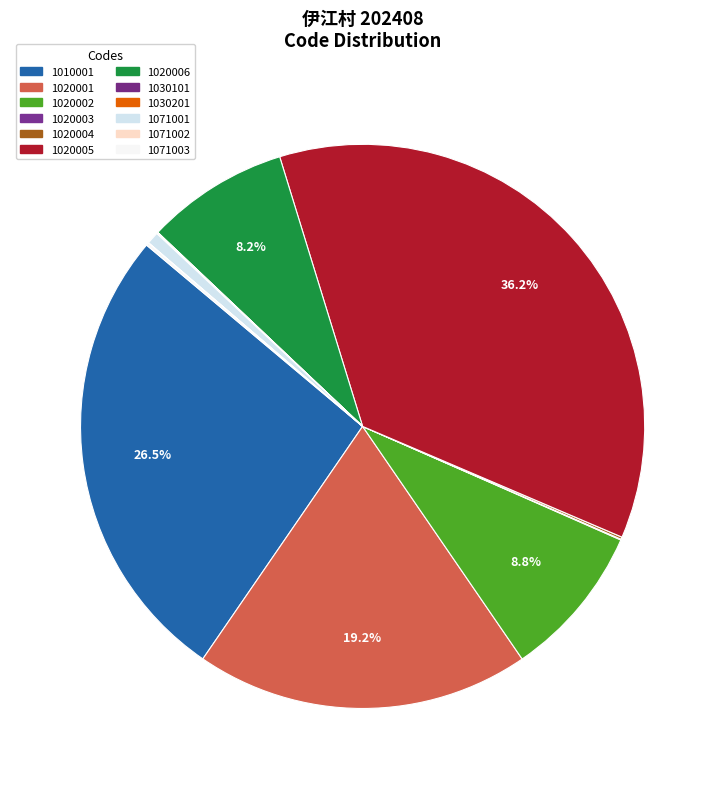

Rank the categories by value from lowest to highest.

1030101, 1071002, 1020003, 1030201, 1020004, 1071003, 1071001, 1020006, 1020002, 1020001, 1010001, 1020005